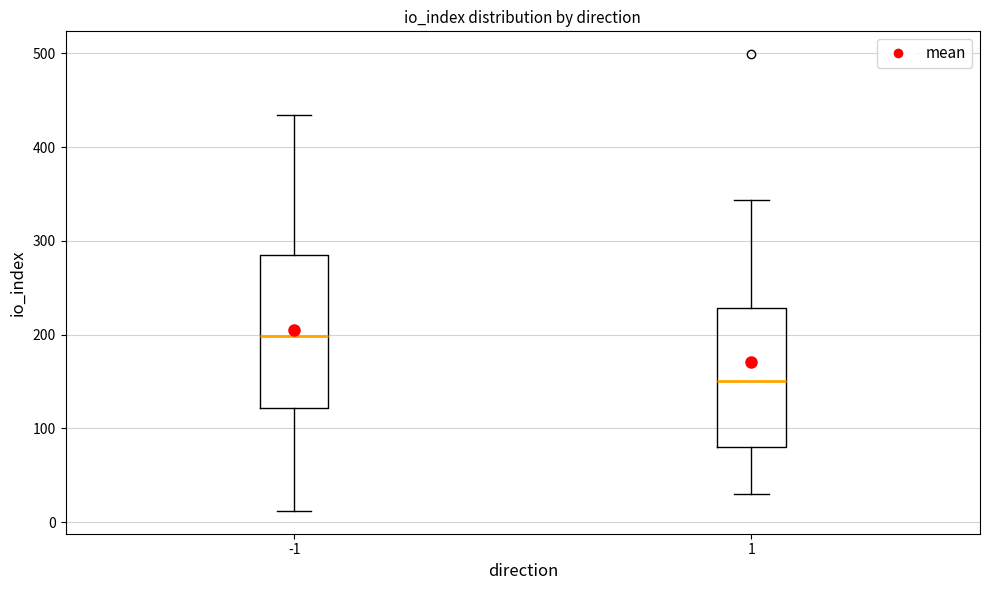

Reading left to right, transcribe this box plot: for each box, give where its median line is, the range the box spans, and where its two whiskers end, as read against the y-axis. The values are not printed on the chart, so give them approximately, as read against the axis.

-1: median 200, box 120 to 290, whiskers 10 to 430
1: median 150, box 80 to 230, whiskers 30 to 340